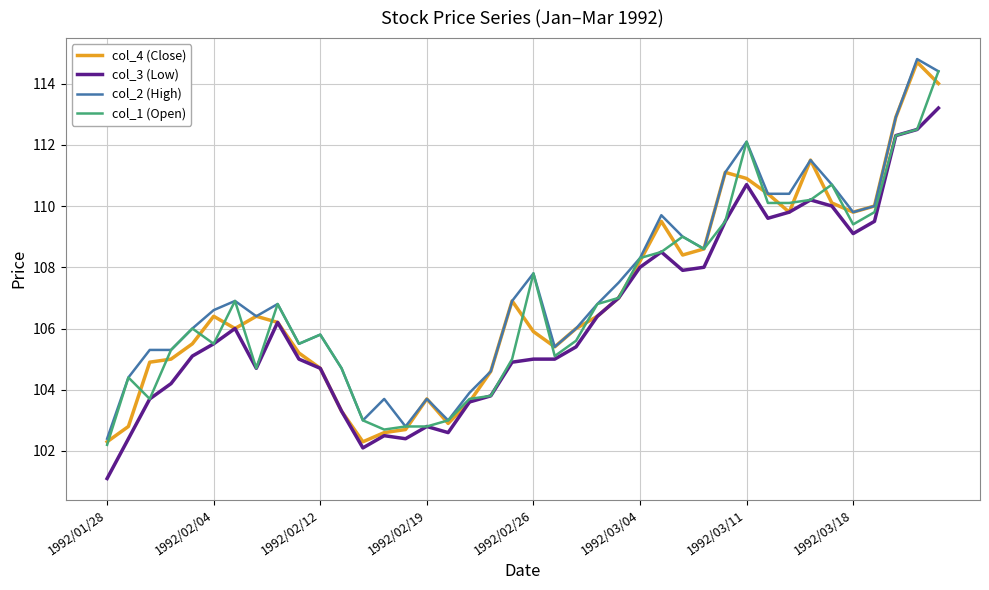

Is this an area chart (filled region under the line)?

No